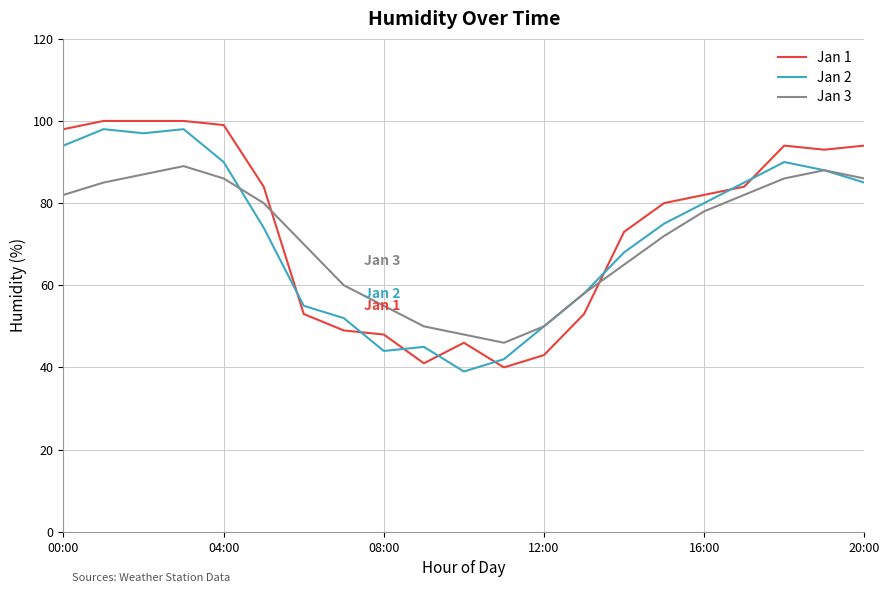

What is the lowest value of the Jan 3 series?

46